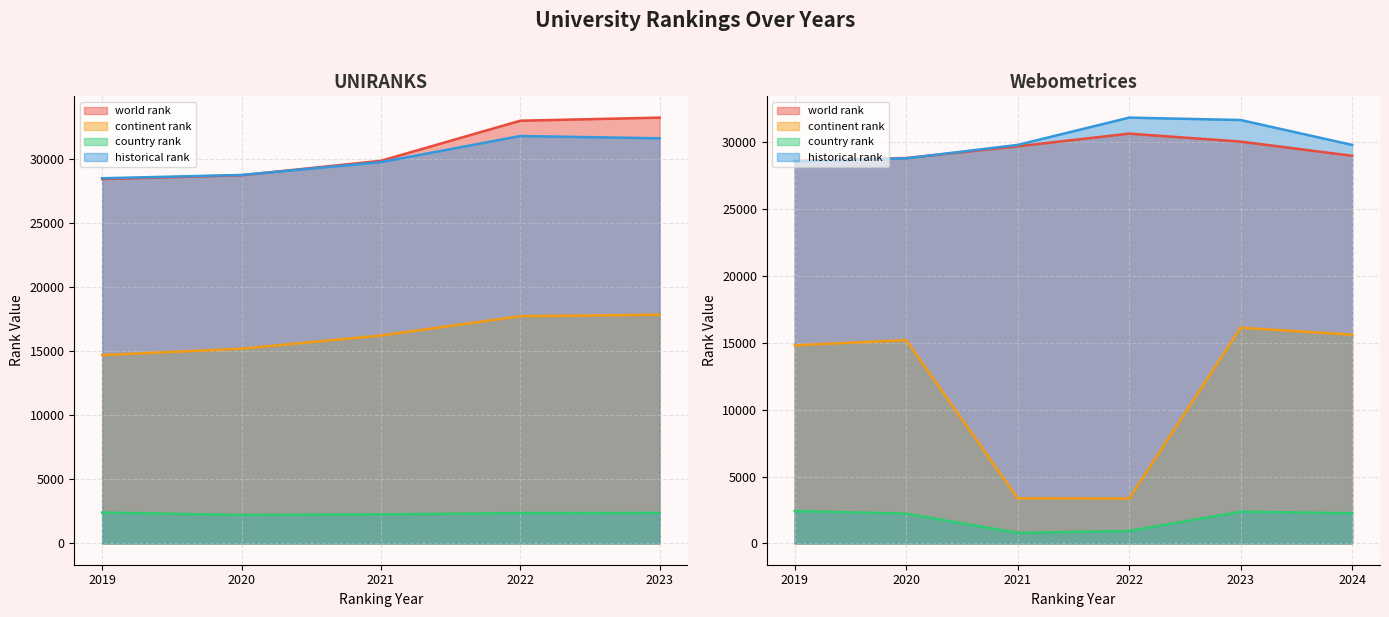

What is the total value across all series at 2021?

78200